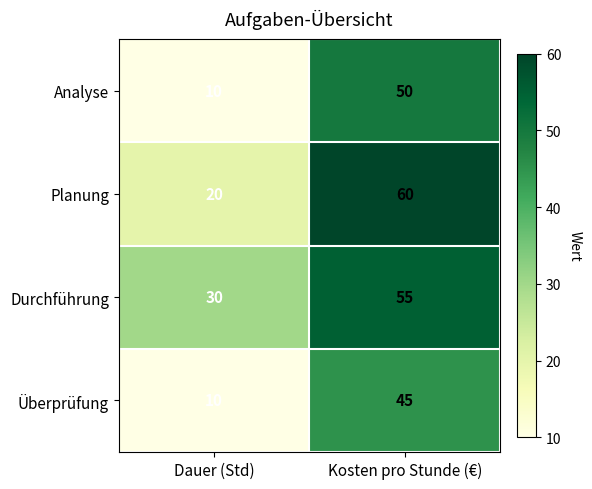

What is the total value across all series at Kosten pro Stunde (€)?

210